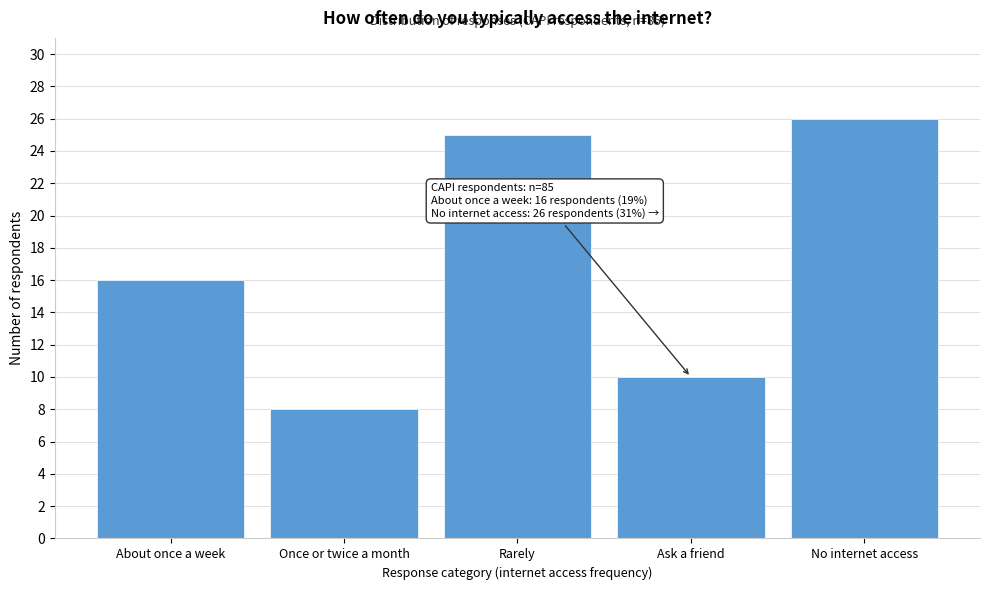

Reading right to left, list all the values displayed in this chart.

26	10	25	8	16